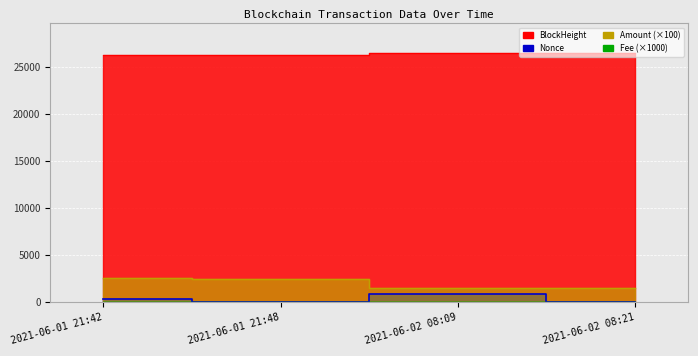

At which category is the sum across all series the highest?

2021-06-01 21:42